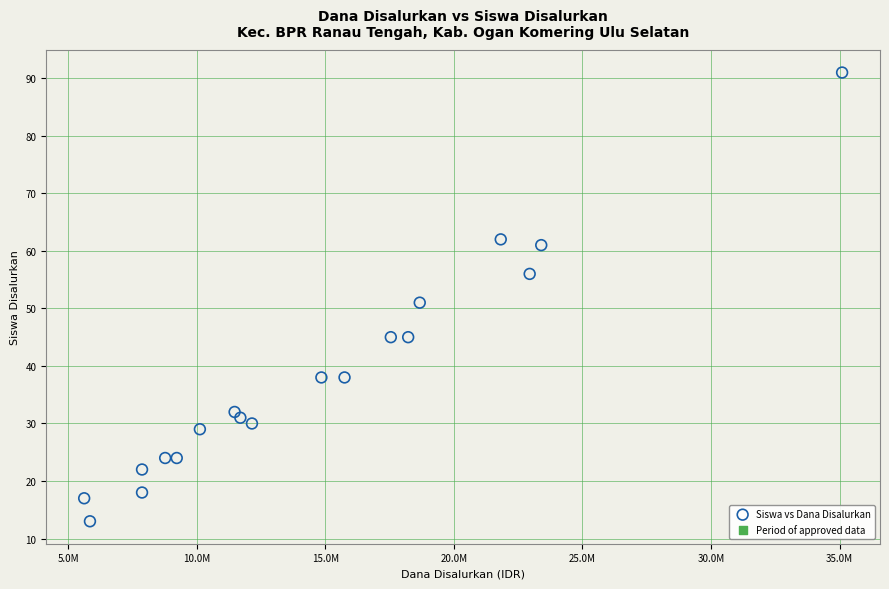

What is the range of Y values (max minus min)?

78